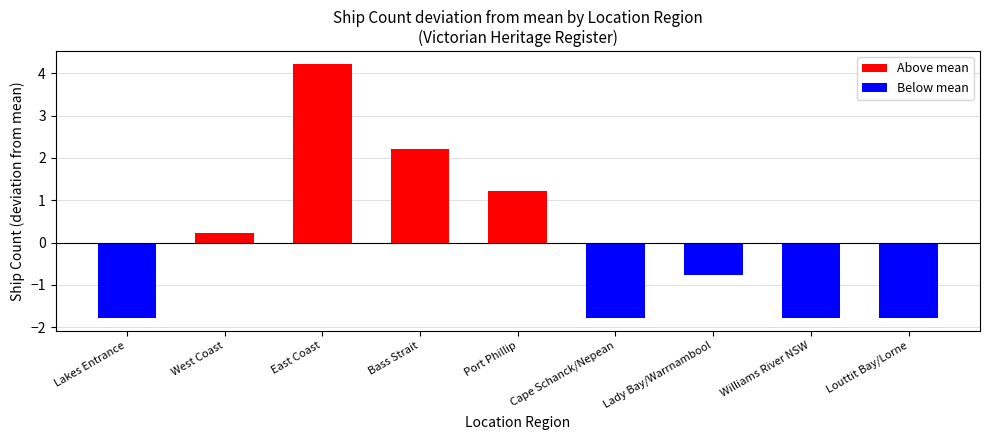

Count the number of categories in the chart.

9